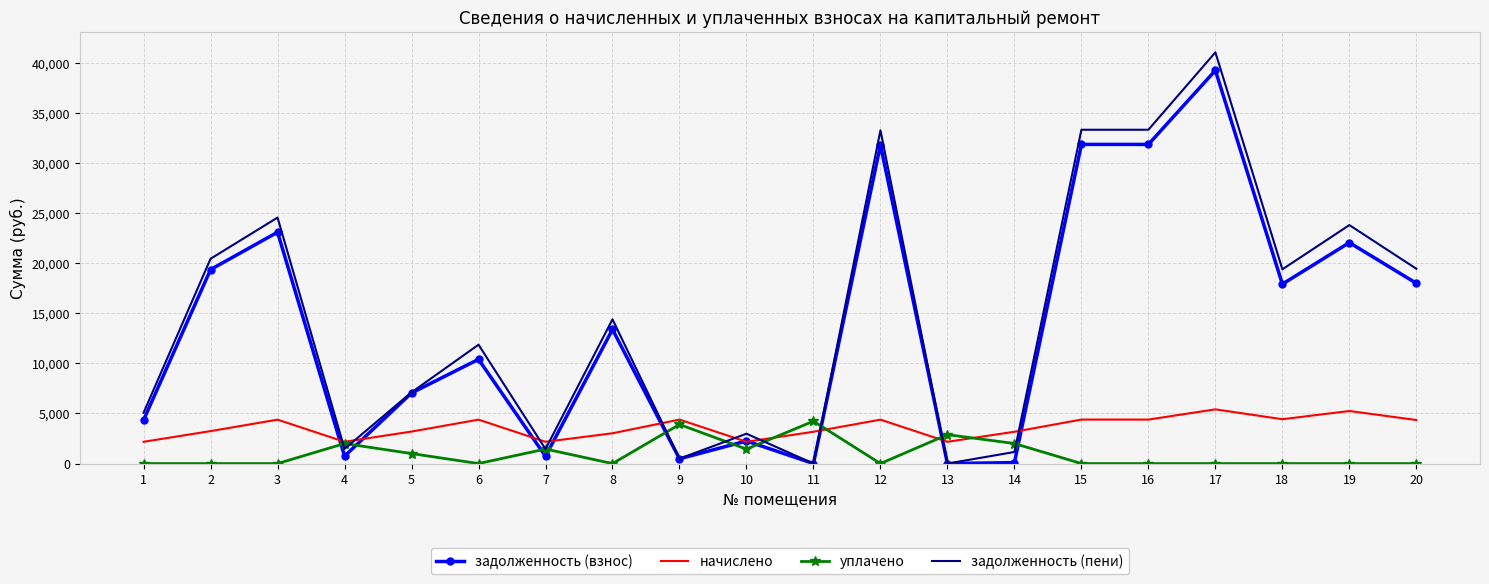

What is the total value across all series at 8?

30826.3